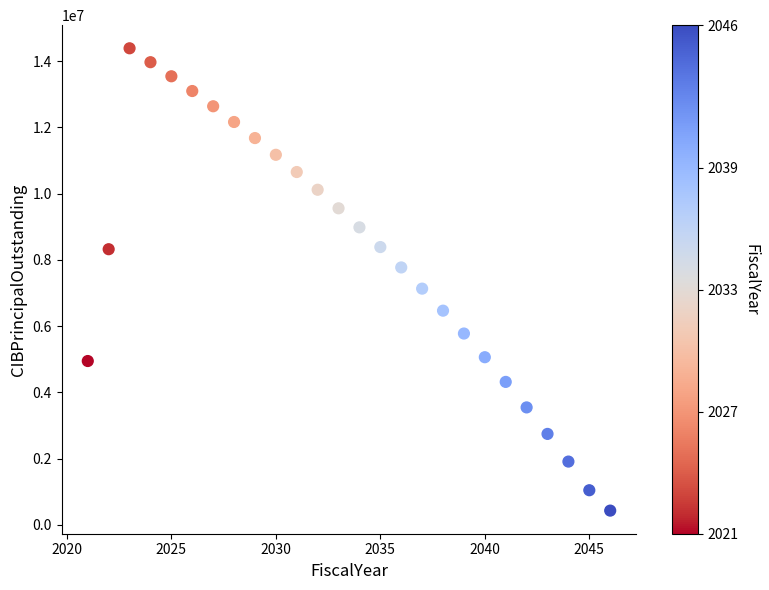

What is the range of X values (max minus min)?

25